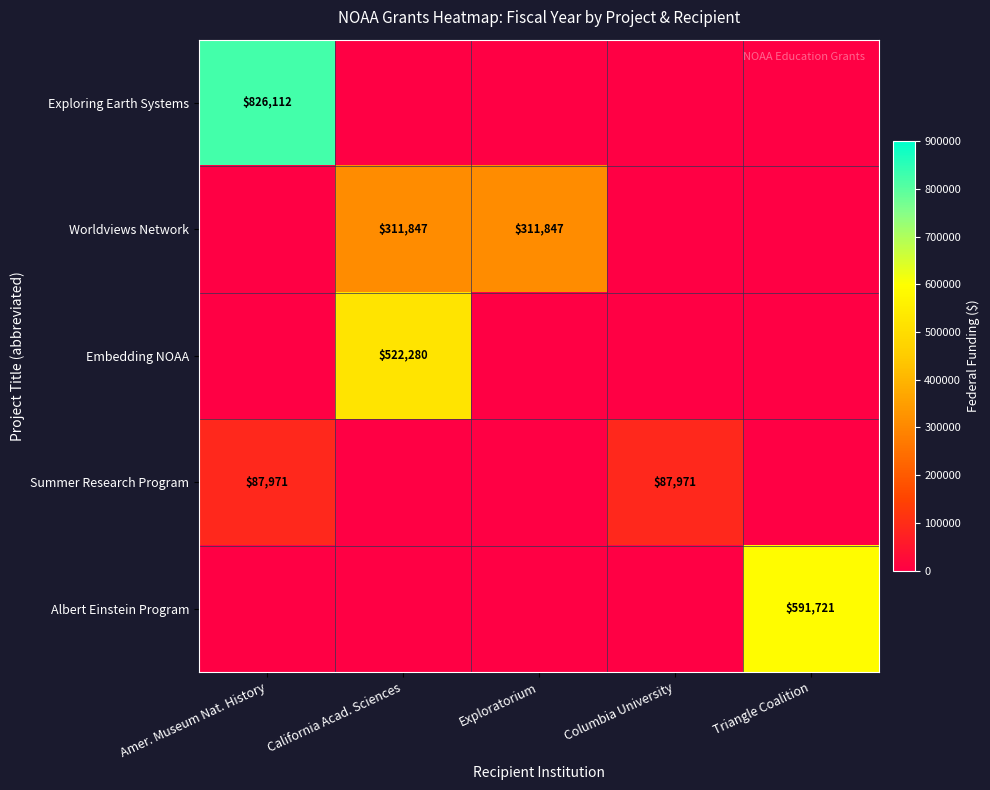

The value of Embedding NOAA at California Acad. Sciences is 139268. True or false?

False